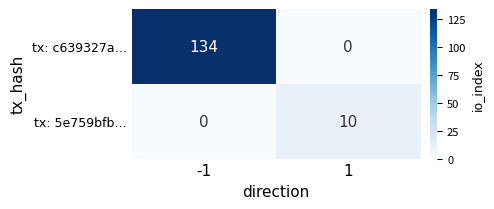

How many distinct data groups are displayed?

2